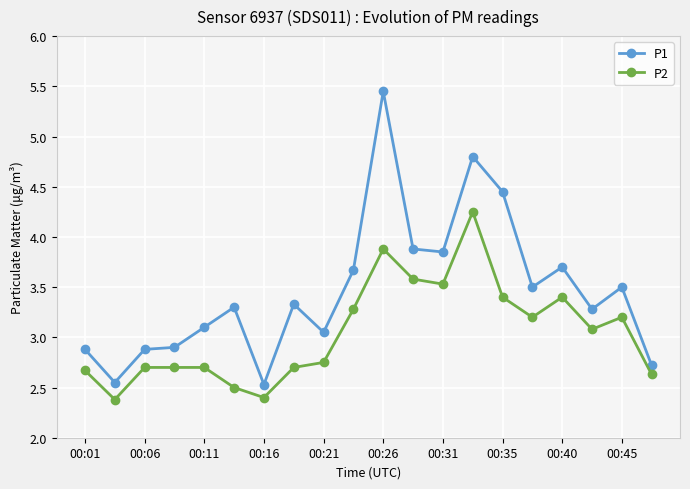

What is the value of the P1 point at the 1st from the left?

2.9